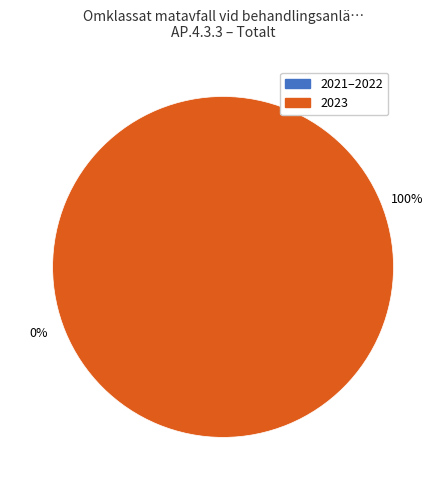

The 2022 slice represents 0% of the pie. True or false?

True